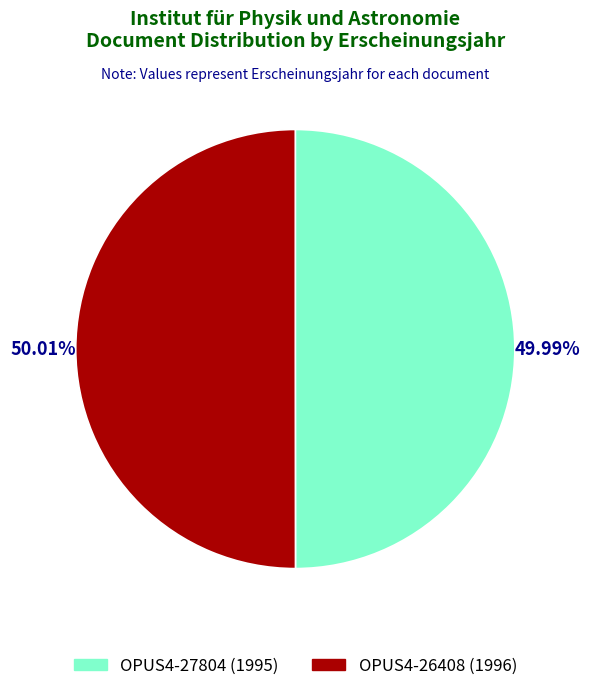

Does any single category account for the majority?

Yes